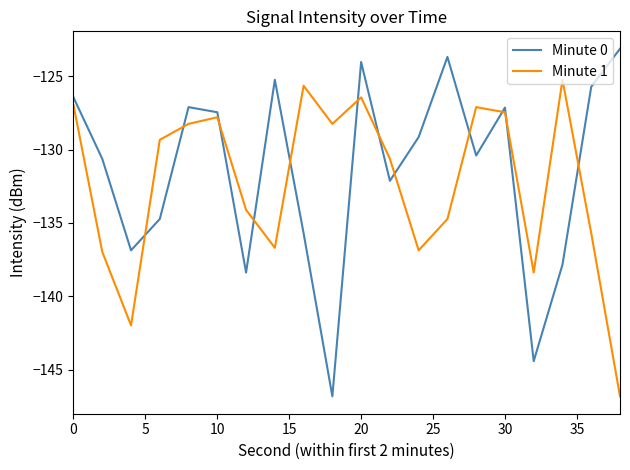

True or false: Minute 0 and Minute 1 intersect in this chart.

True